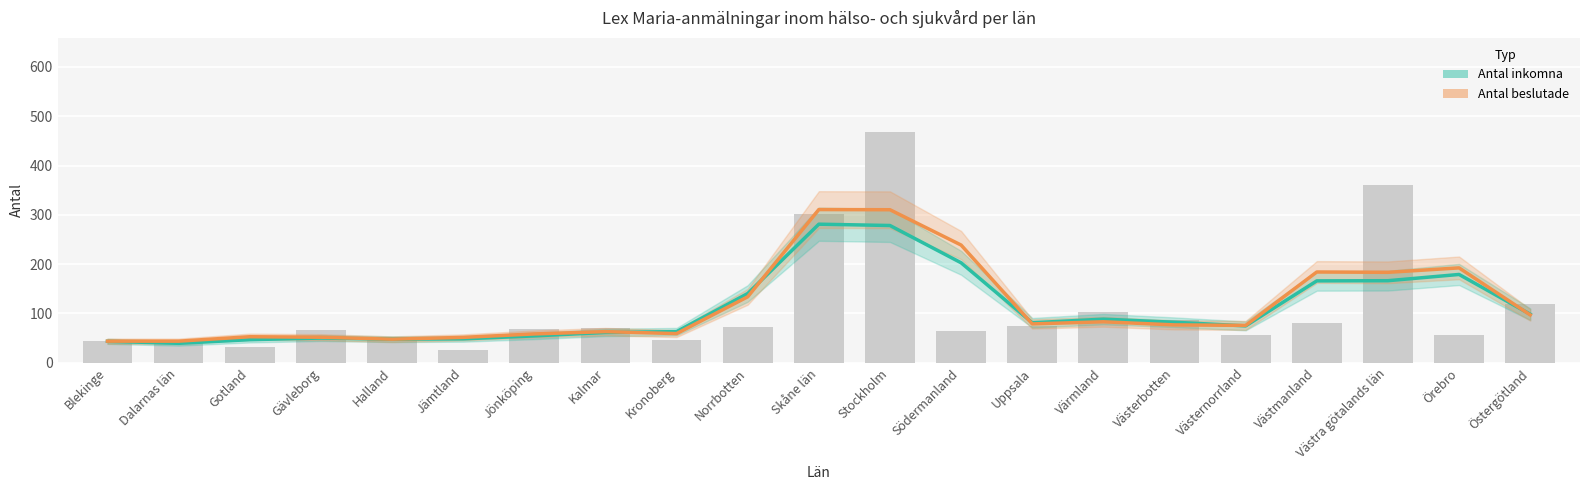

What is the approximate value of Antal beslutade at Dalarnas län?

43.7